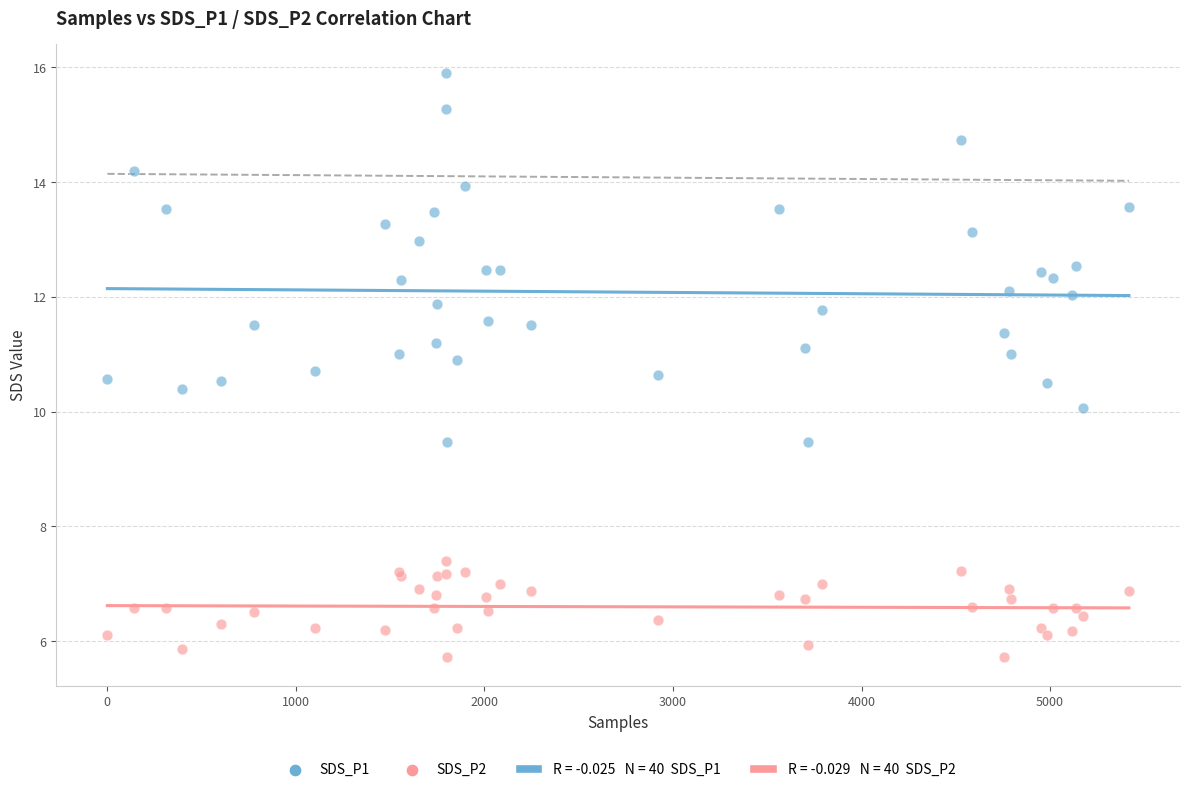

Which series contains the highest Y value?

SDS_P1